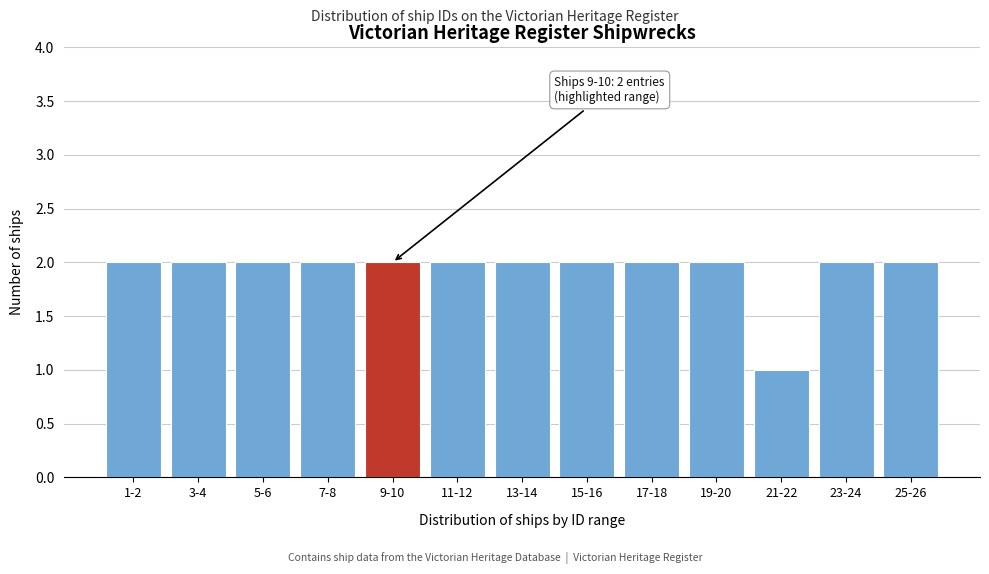

Reading left to right, list all the values displayed in this chart.

2	2	2	2	2	2	2	2	2	2	1	2	2